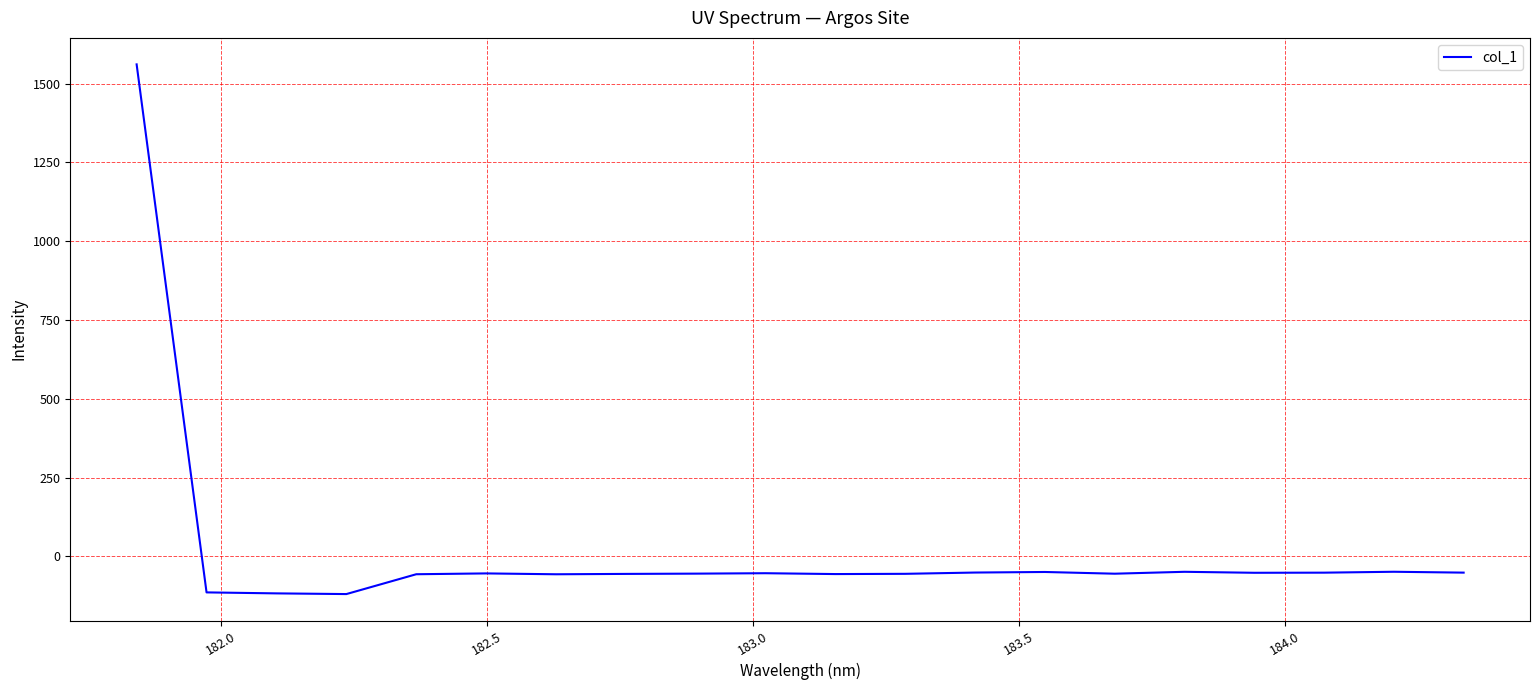

What is the maximum value shown in the chart?

1561.3